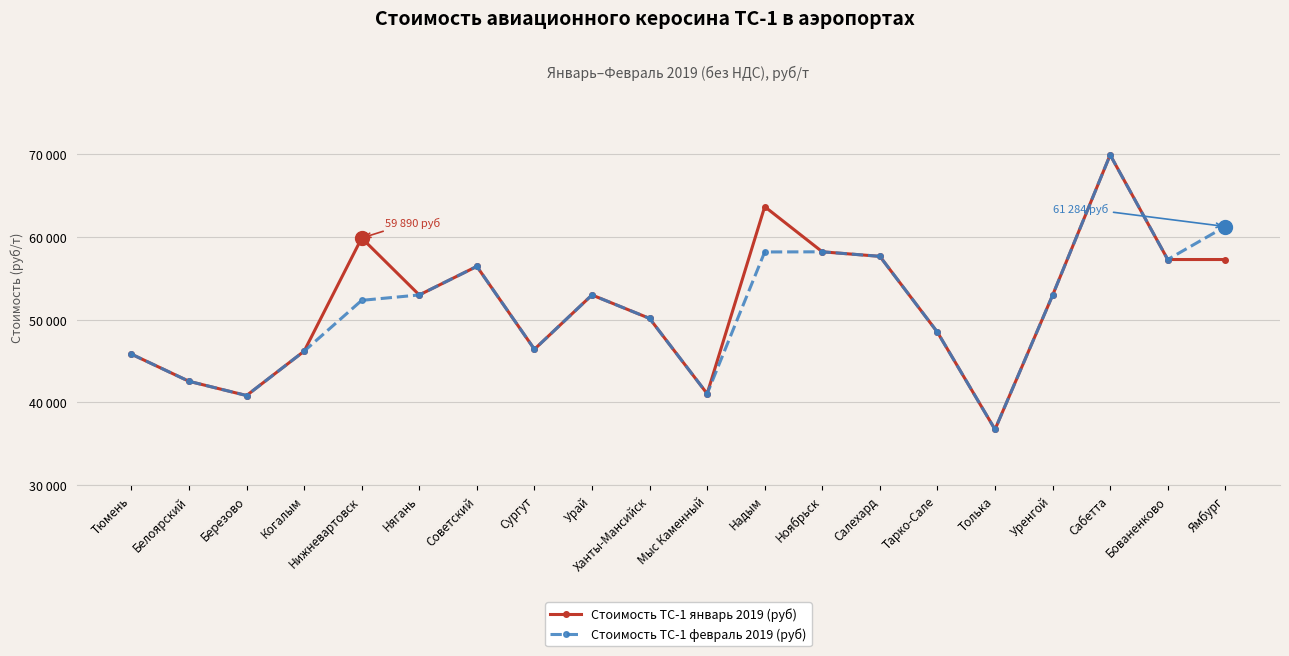

What is the difference between the Стоимость ТС-1 январь 2019 (руб) values at Сургут and Уренгой?

6533.0